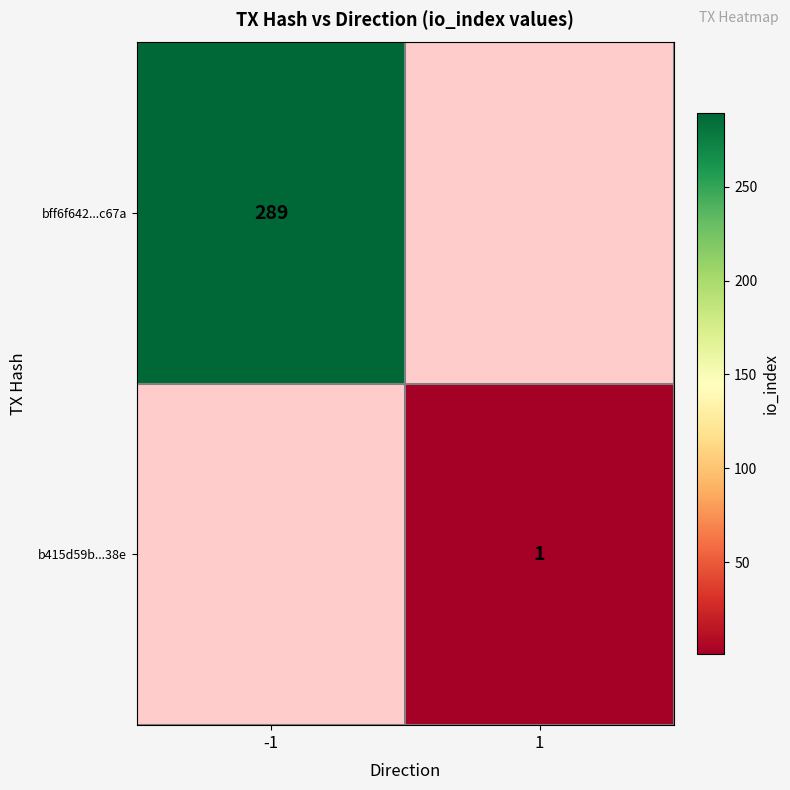

What is the minimum value shown in the chart?

1.0